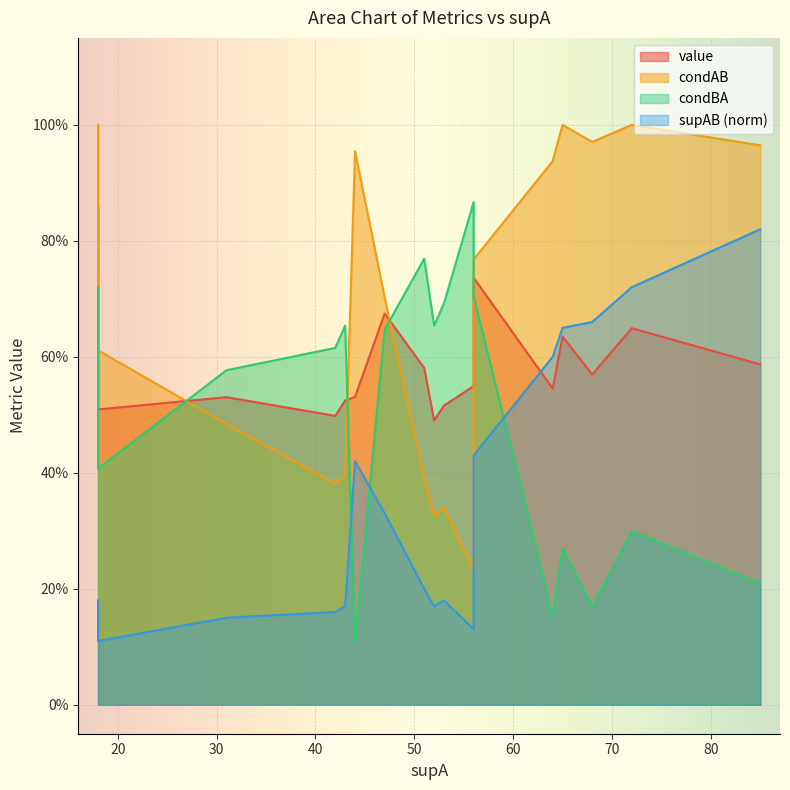

True or false: supAB_norm and condBA intersect in this chart.

True